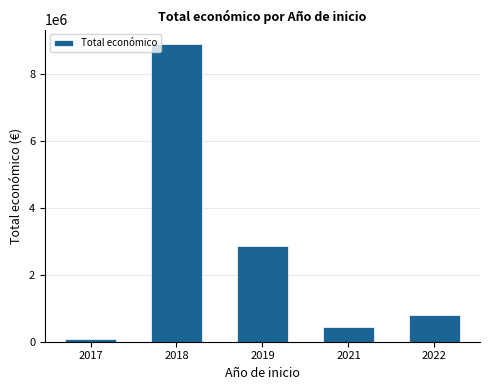

What is the approximate value at 2022?

790680